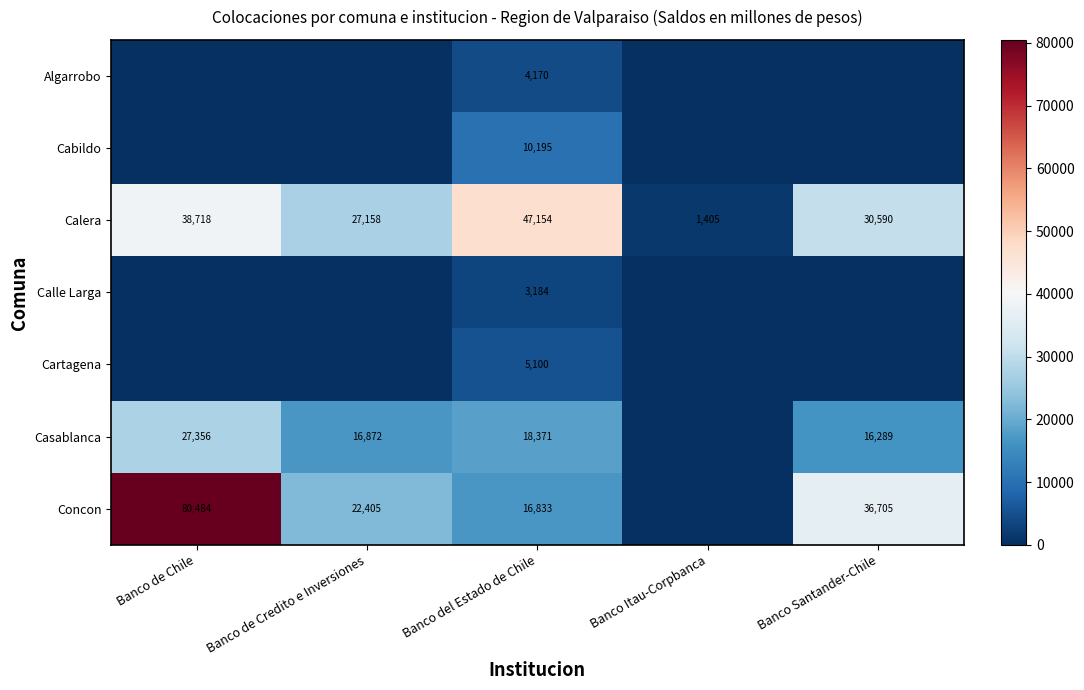

What is the difference between the Calera values at Banco de Chile and Banco del Estado de Chile?

8436